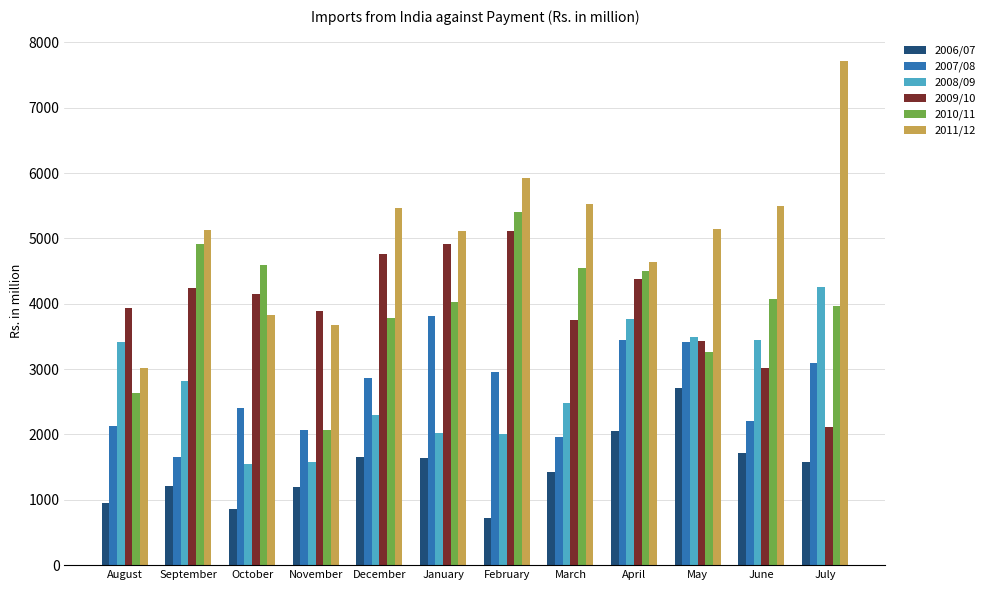

Is the value of 2009/10 at March greater than the value of 2010/11 at April?

No